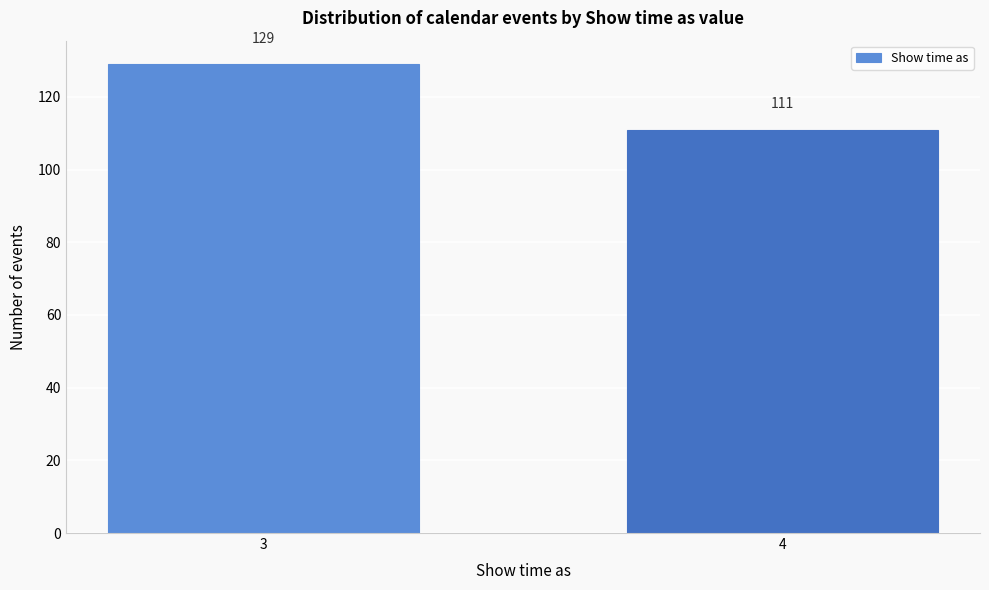

Reading left to right, list all the values displayed in this chart.

3=129	4=111